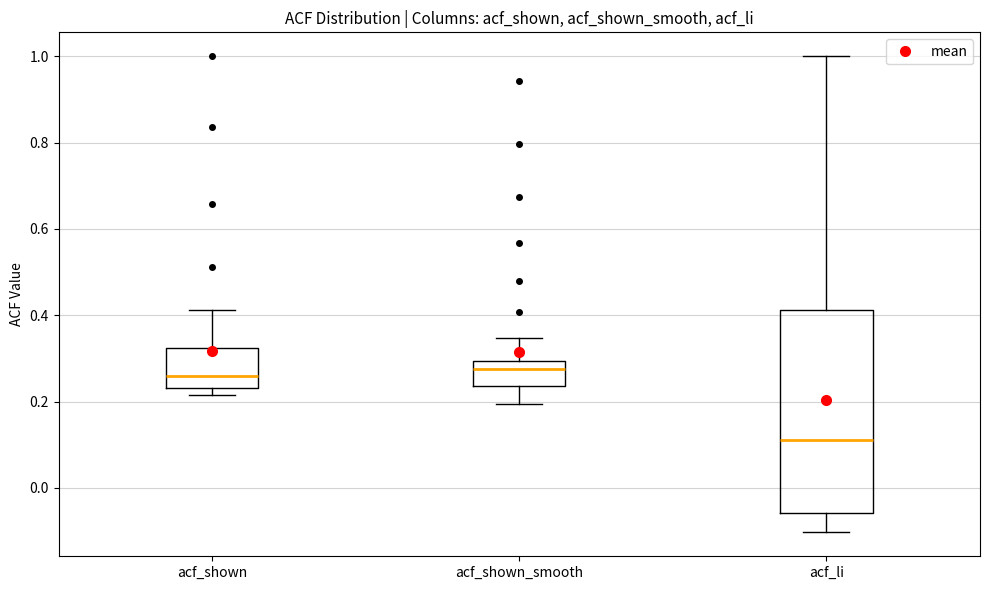

Reading left to right, transcribe this box plot: for each box, give where its median line is, the range the box spans, and where its two whiskers end, as read against the y-axis. The values are not printed on the chart, so give them approximately, as read against the axis.

acf_shown: median 0.26, box 0.24 to 0.32, whiskers 0.22 to 0.42
acf_shown_smooth: median 0.28, box 0.24 to 0.30, whiskers 0.20 to 0.34
acf_li: median 0.12, box -0.06 to 0.42, whiskers -0.10 to 1.00